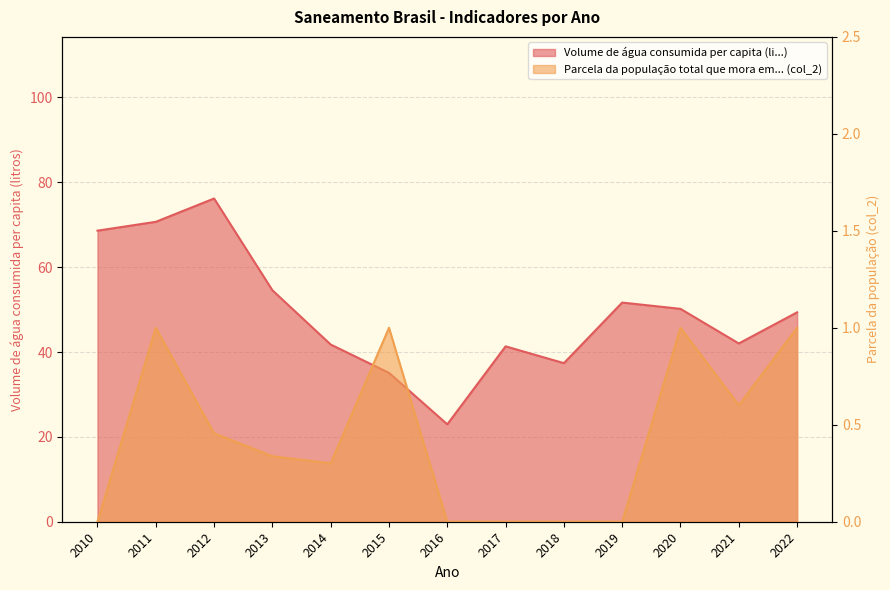

Is it true that Volume de água consumida per capita (li...) equals 31.1 at 2011?

False